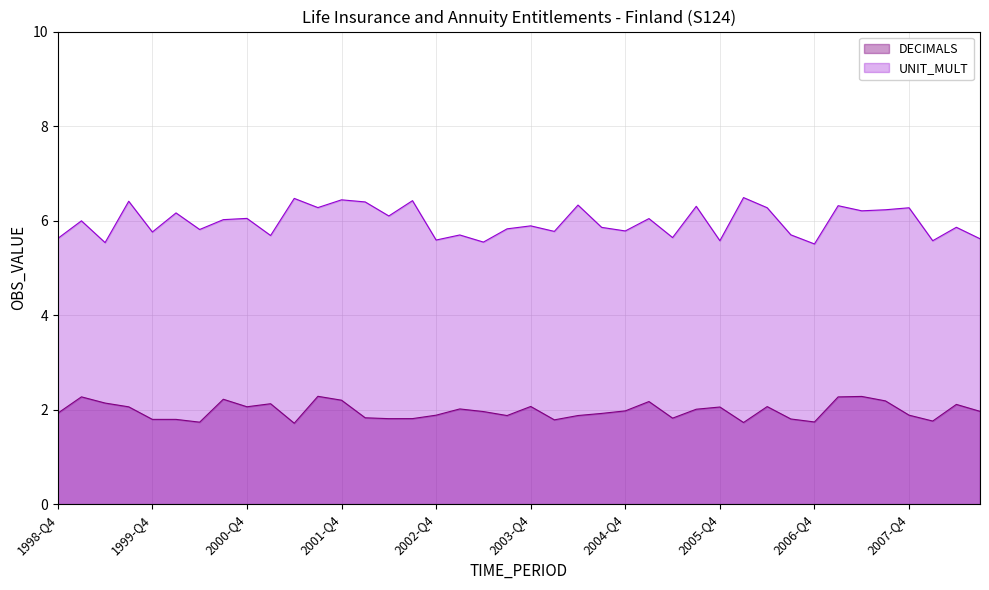

List the series in order of their overall mean, highest first.

UNIT_MULT, DECIMALS